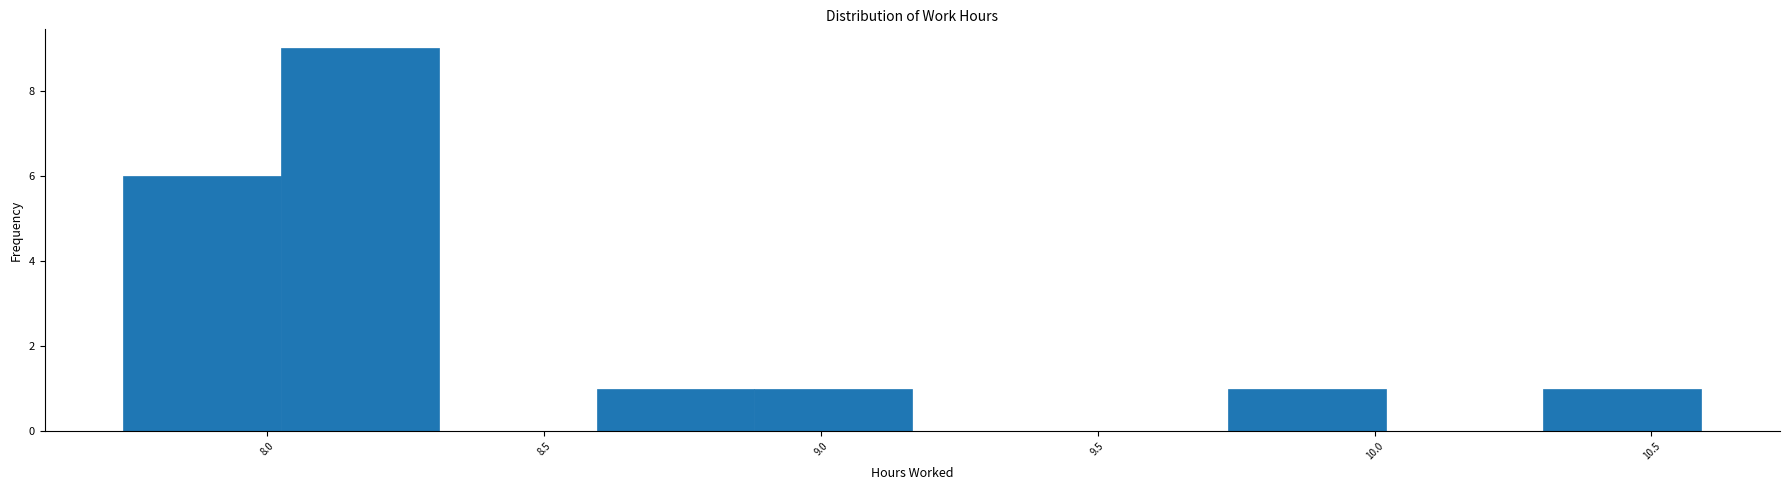

How tall is the bar that spans 10.305 to 10.590 on the x-axis? Neither the bar edges nor the heights are printed on the chart, so give them approximately, as read against the axes.

1